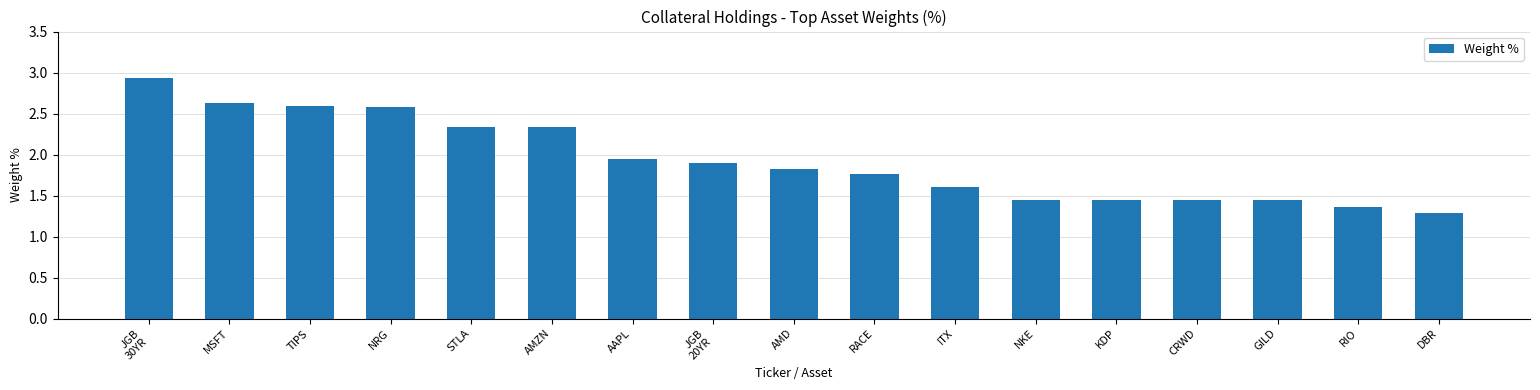

What is the minimum value shown in the chart?

1.3